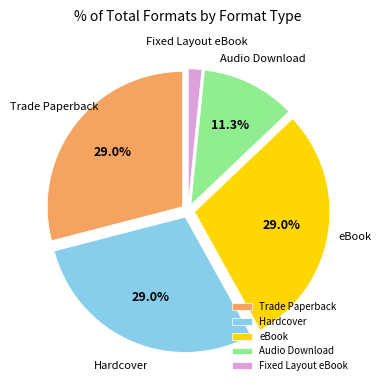

Do Trade Paperback and Hardcover together represent more than half of the pie?

Yes